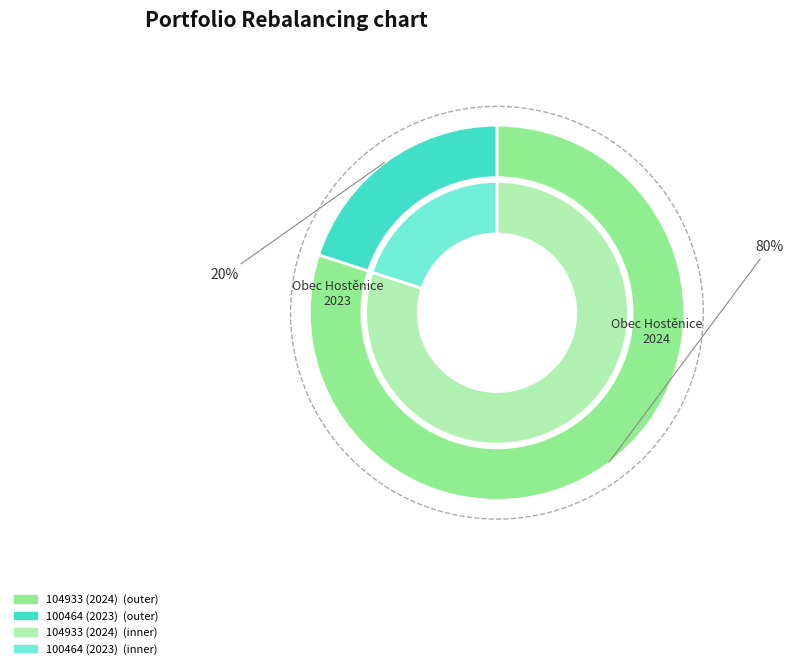

How many slices are in this pie chart?

2